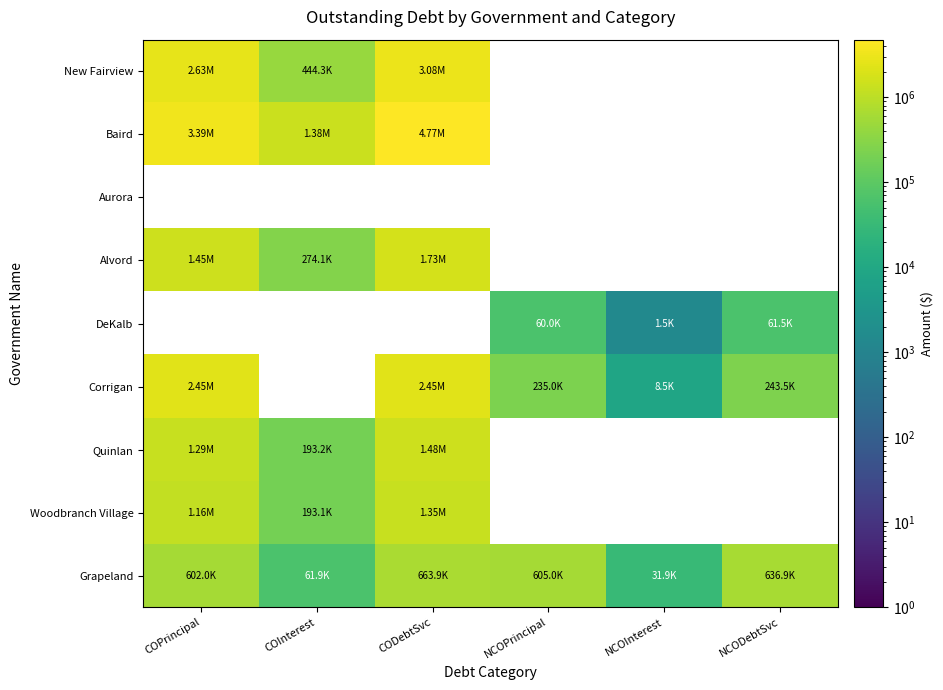

Count the number of data series in this chart.

9